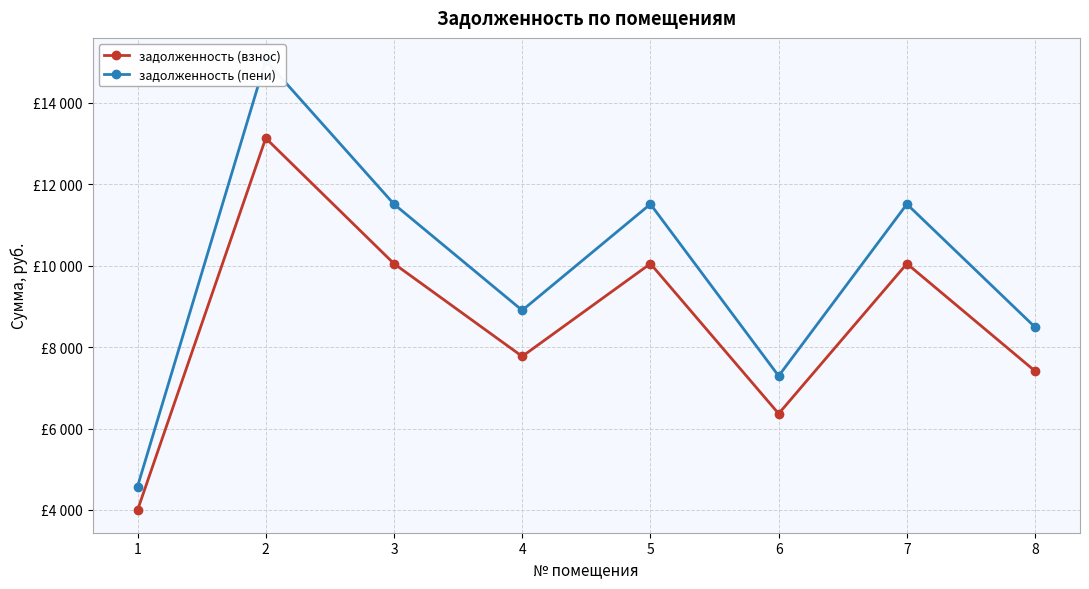

The задолженность (пени) series shows 14851.5 at 8. True or false?

False